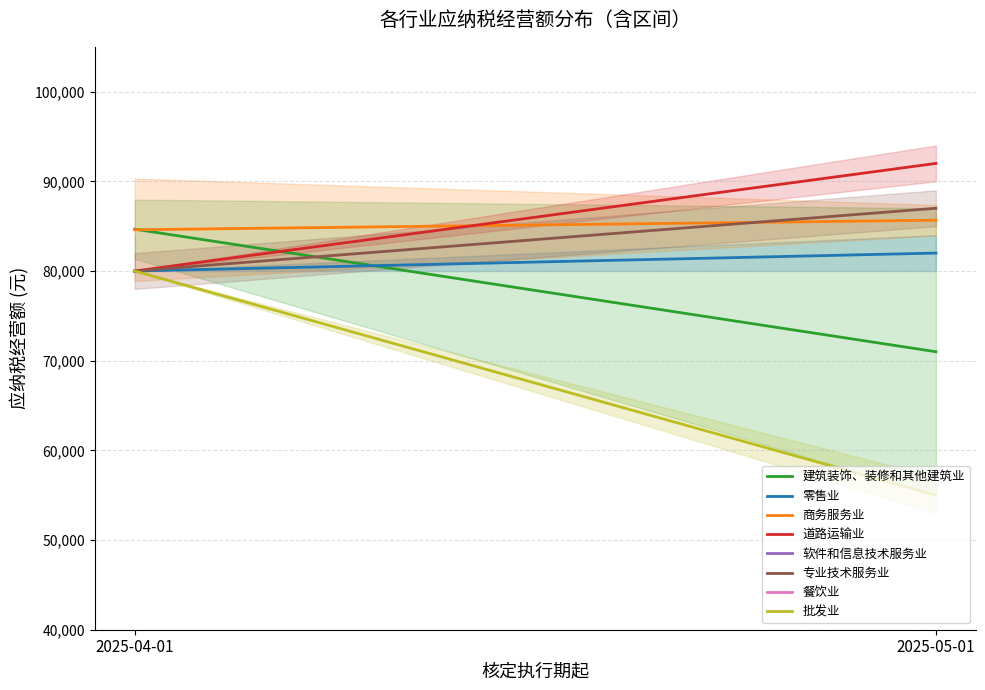

How many lines are shown in the chart?

6